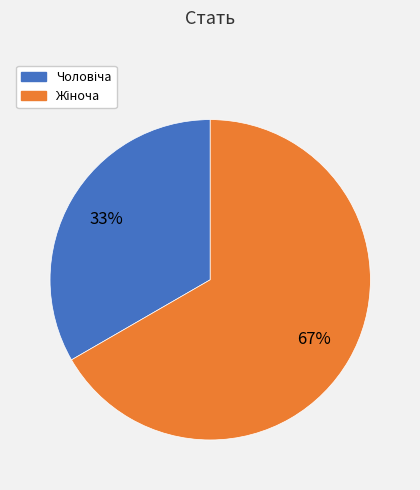

Does any single category account for the majority?

Yes